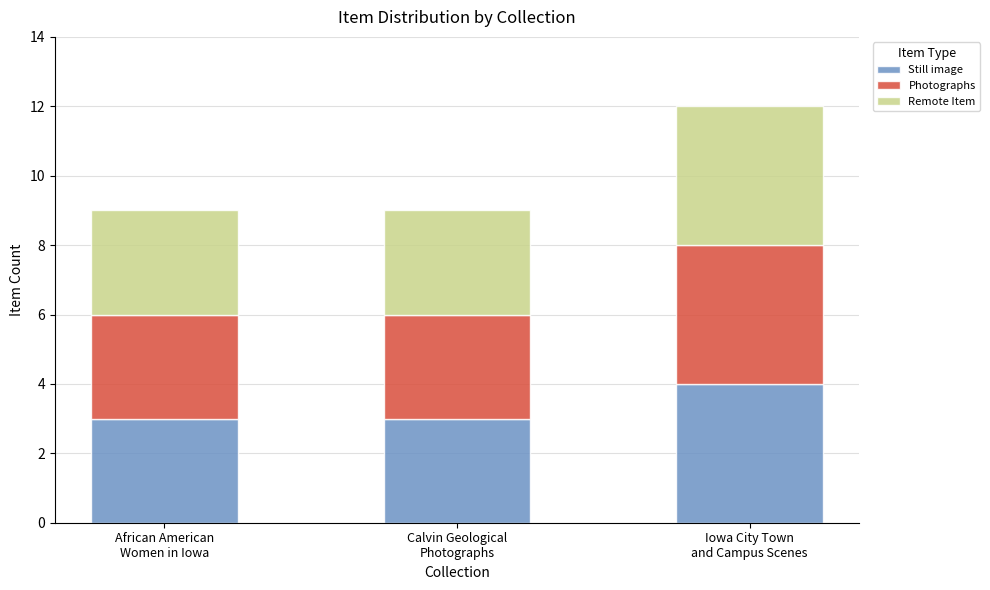

Reading right to left, what are the values for Still image?

4	3	3